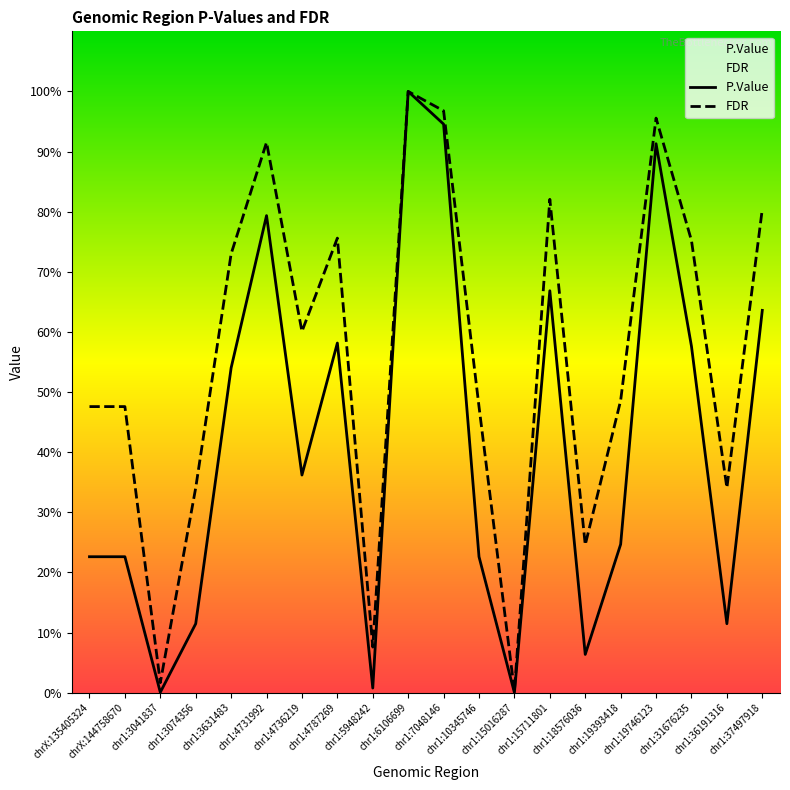

Read the FDR value at chr1:6106699.

1.0